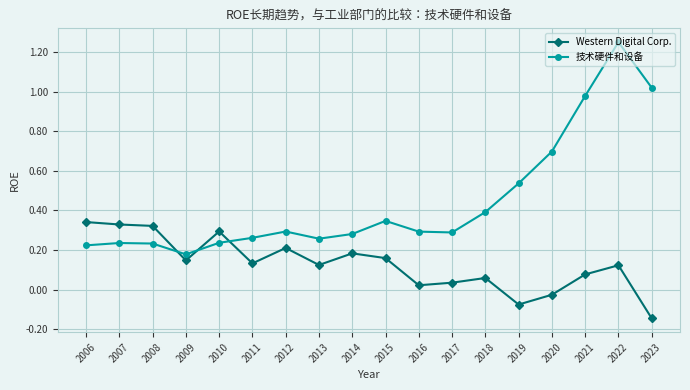

Which series has the largest range (max minus min)?

技术硬件和设备